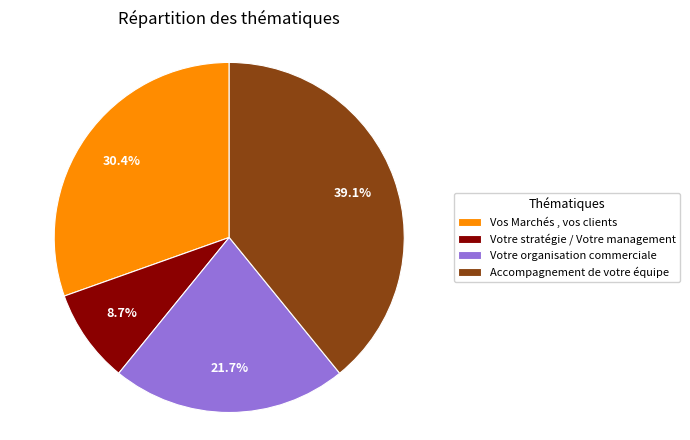

The Vos Marchés , vos clients slice represents 24% of the pie. True or false?

False